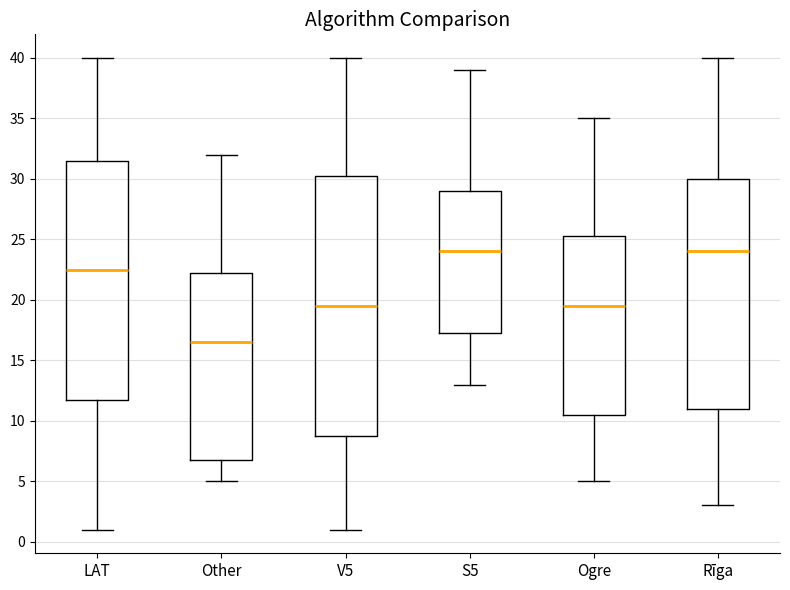

Reading left to right, read every box against the y-axis: the position of its median line, the range the box covers, and the ends of its whiskers. The values are not printed on the chart, so give them approximately, as read against the axis.

LAT: median 22.5, box 12.0 to 31.5, whiskers 1.0 to 40.0
Other: median 16.5, box 7.0 to 22.5, whiskers 5.0 to 32.0
V5: median 19.5, box 9.0 to 30.5, whiskers 1.0 to 40.0
S5: median 24.0, box 17.5 to 29.0, whiskers 13.0 to 39.0
Ogre: median 19.5, box 10.5 to 25.5, whiskers 5.0 to 35.0
Rīga: median 24.0, box 11.0 to 30.0, whiskers 3.0 to 40.0